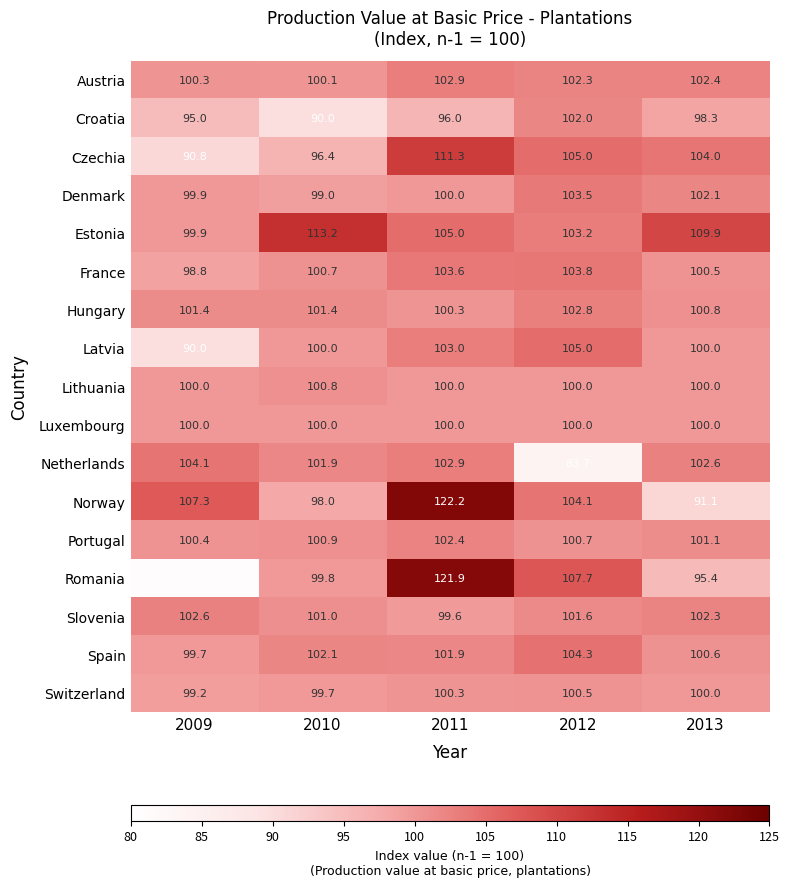

Where does the Norway series first go above 104?

2009